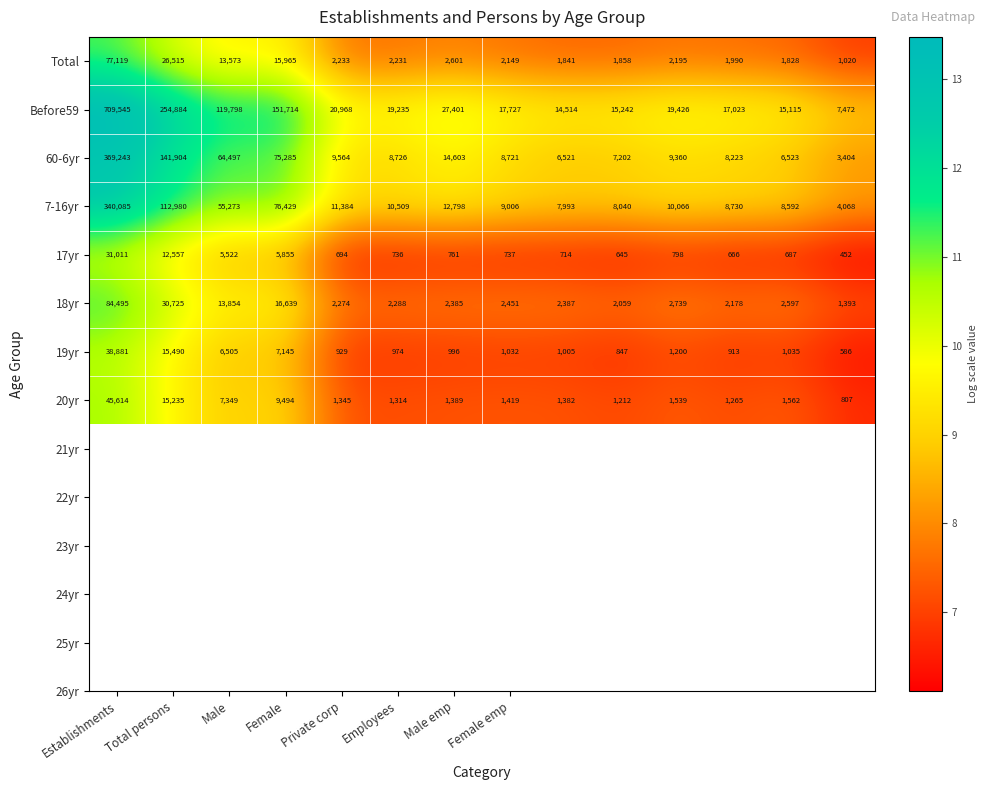

Rank the series by their maximum value, from lowest to highest.

17yr, 19yr, 20yr, Total, 18yr, 7-16yr, 60-6yr, Before59